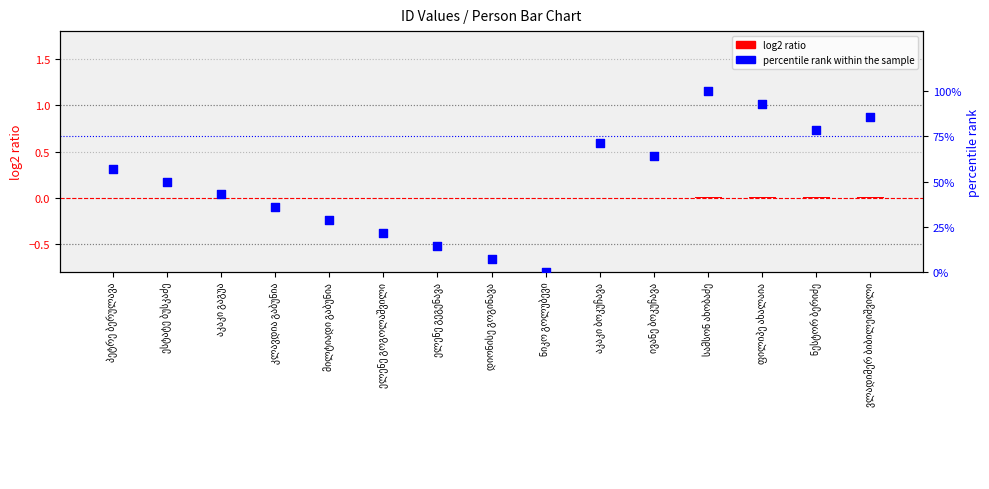

At how many categories does at least one series exceed 93?

1